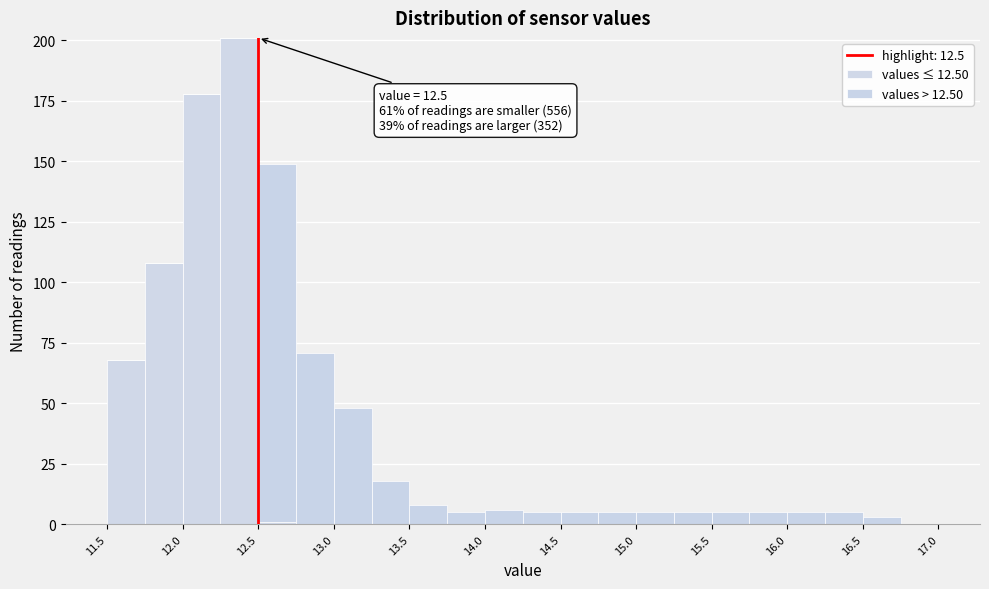

Which range on the x-axis has the tallest stacked bar (by total height)?

12.25 to 12.50